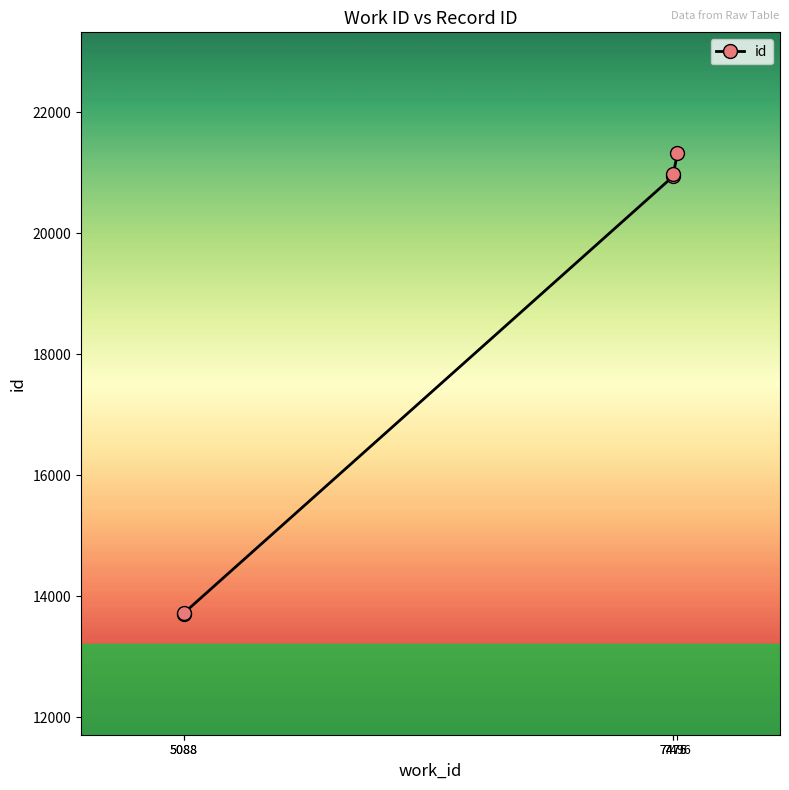

How many series are shown in this chart?

1